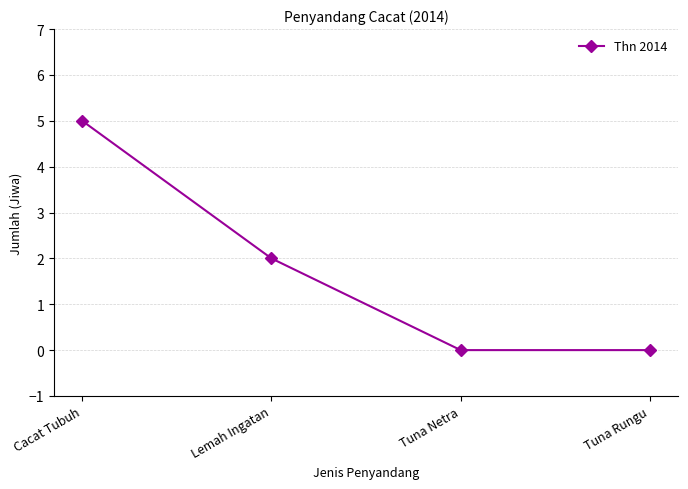

Does the chart display data point markers on the line(s)?

Yes